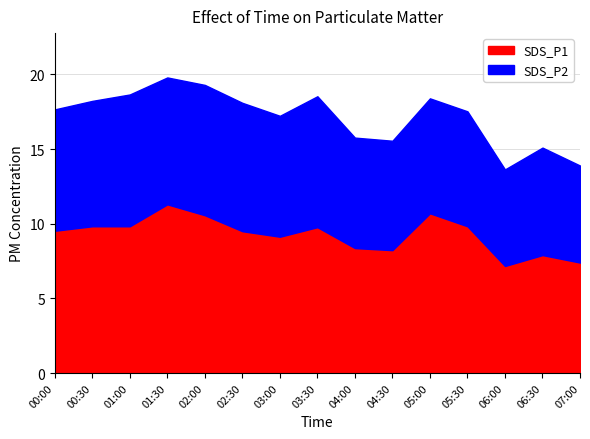

Rank the series by their average value, from highest to lowest.

SDS_P1, SDS_P2